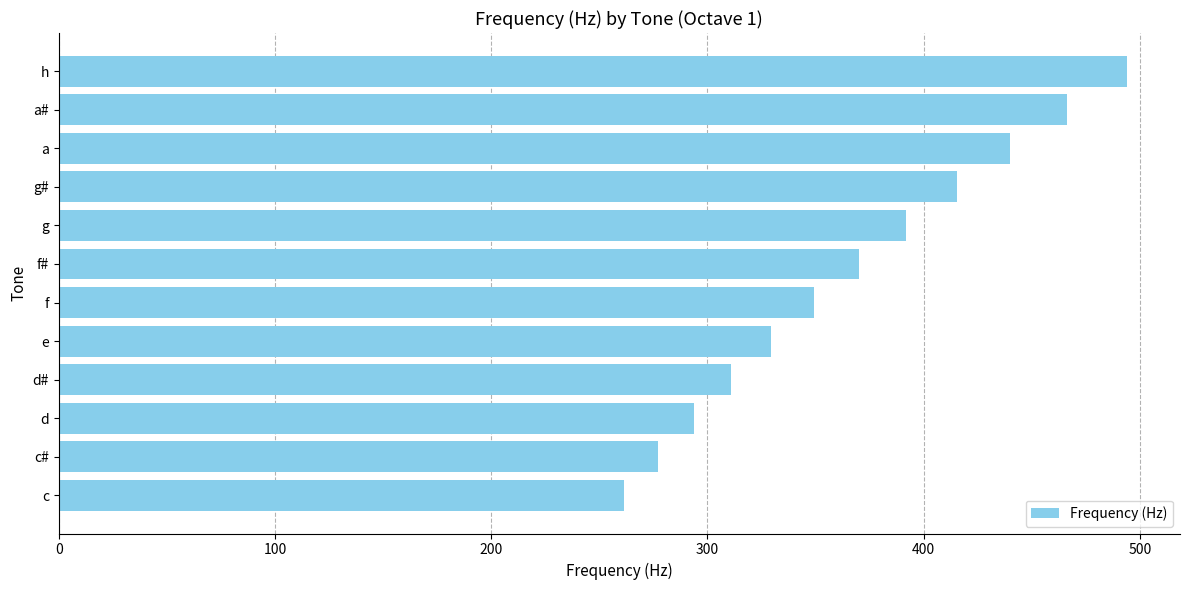

At which label is the value closest to 377?

f#